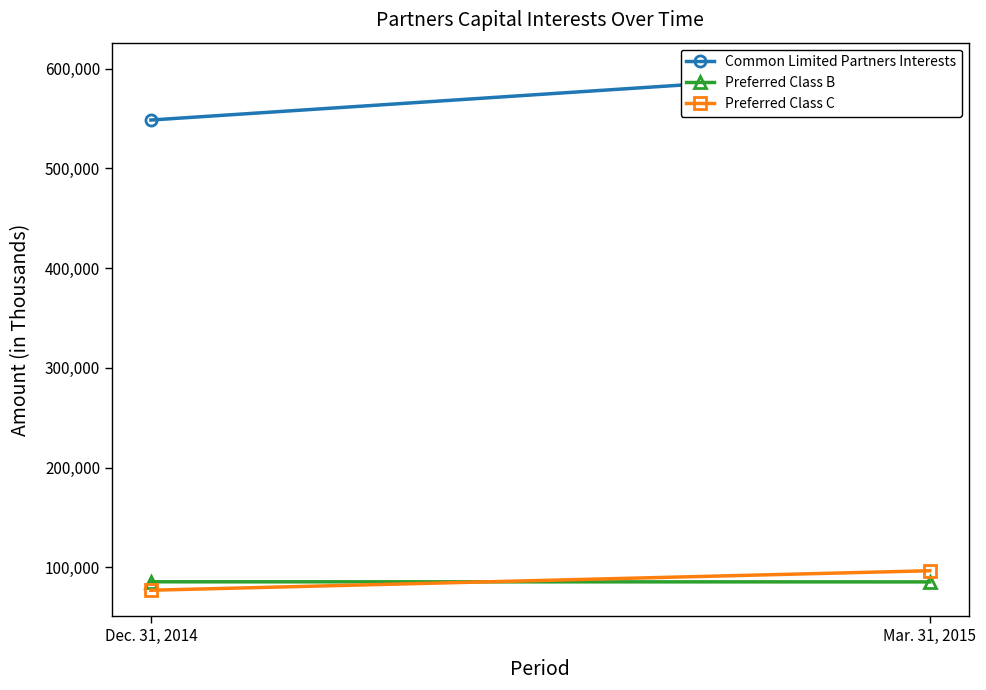

List the labels in order of Common Limited Partners Interests value, smallest first.

Dec. 31, 2014, Mar. 31, 2015